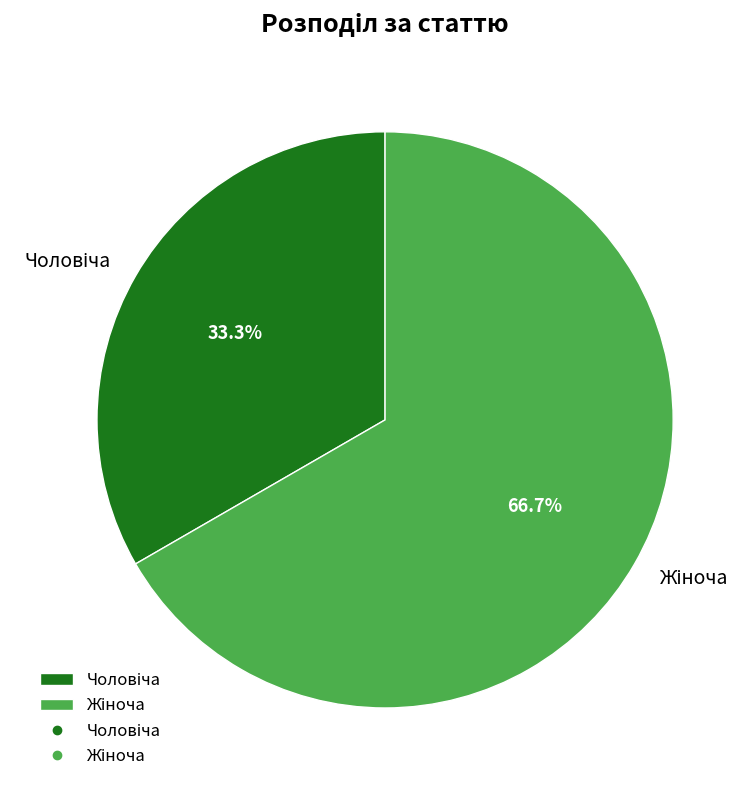

How many slices are in this pie chart?

2